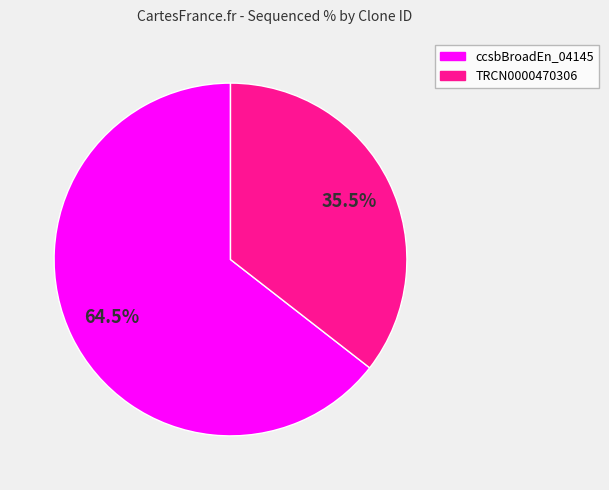

Is there a majority slice in this chart?

Yes